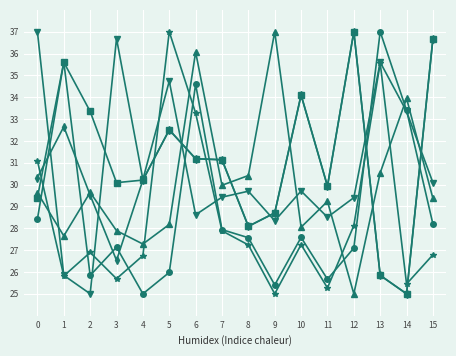

At which category is the sum across all series the highest?

6